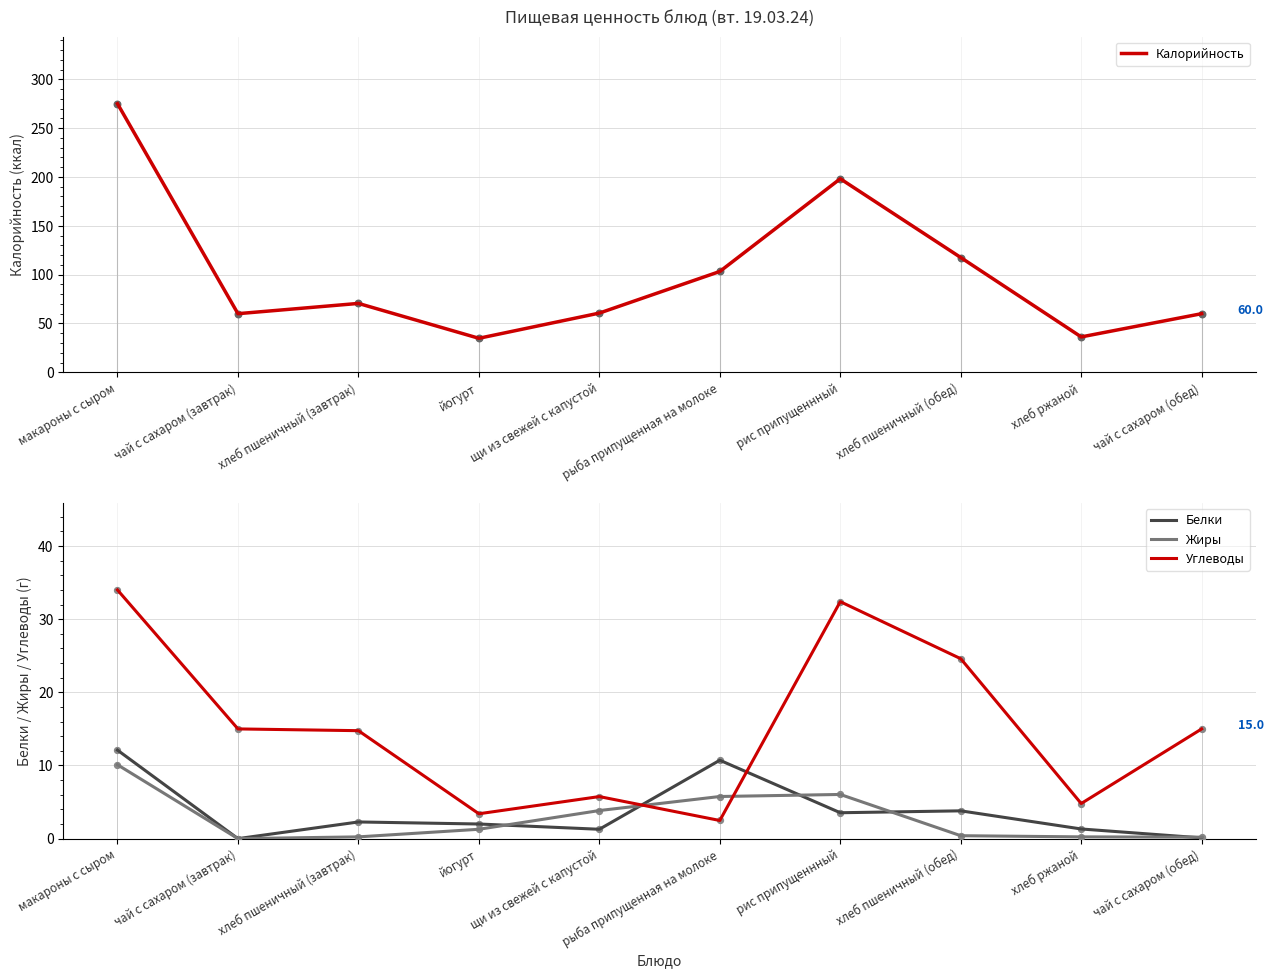

At which category is the sum across all series the highest?

макароны с сыром